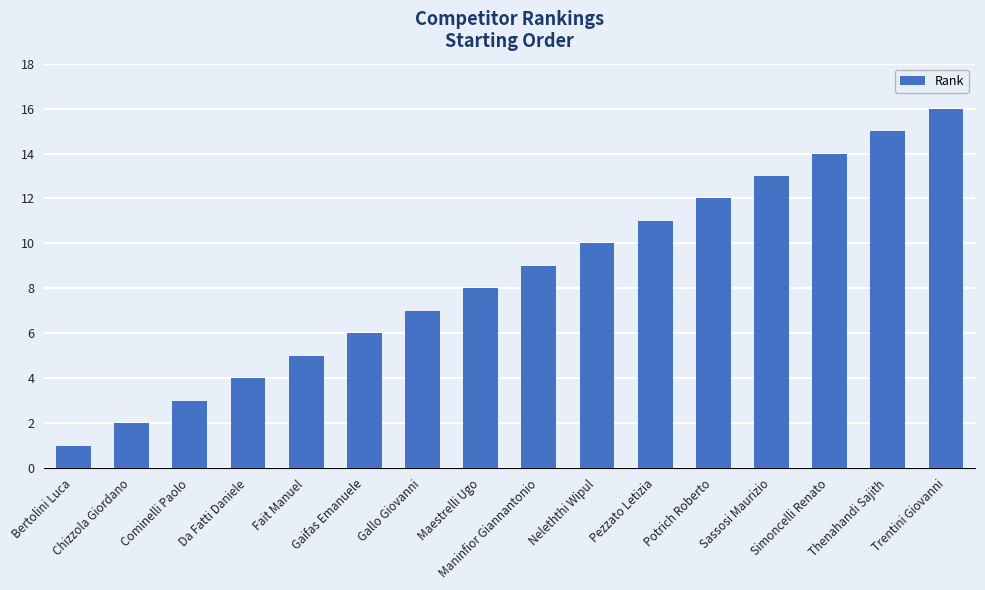

What is the ratio of the value at Chizzola Giordano to the value at Fait Manuel?

0.4